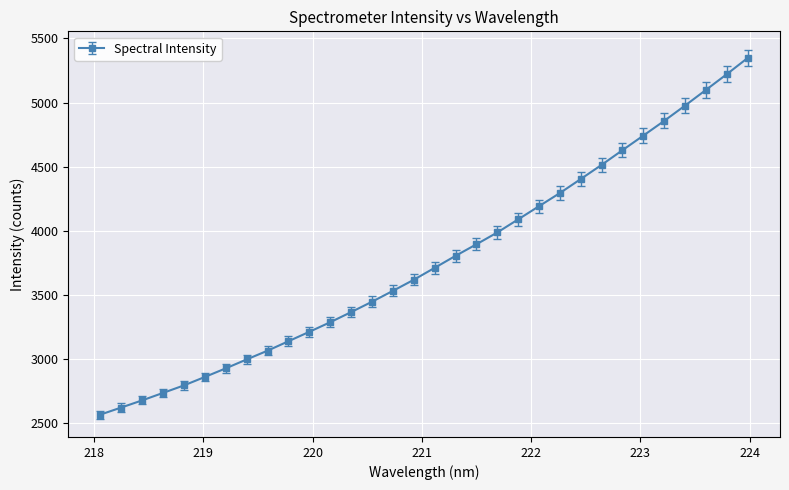

What is the smallest value displayed?

2567.3